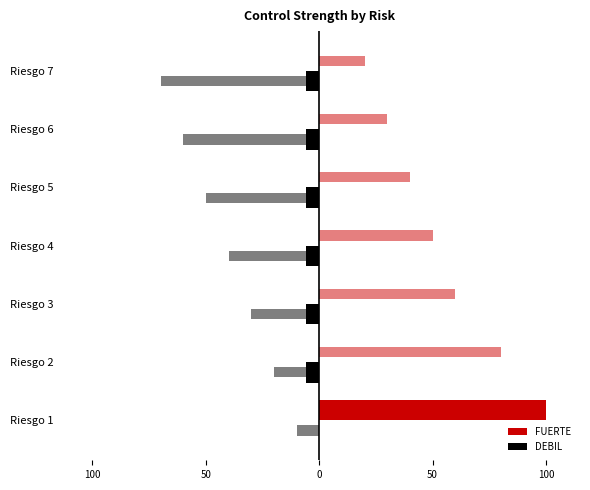

Rank the series by their maximum value, from highest to lowest.

FUERTE, DEBIL